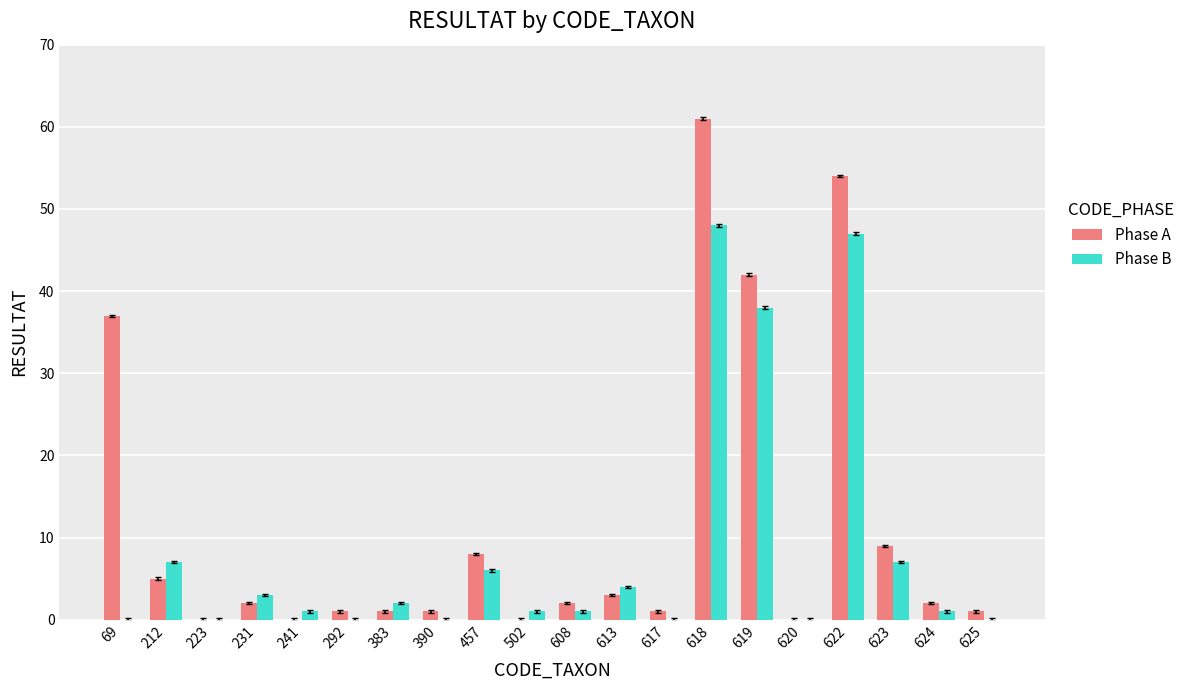

The Phase B series shows 1 at 502. True or false?

True